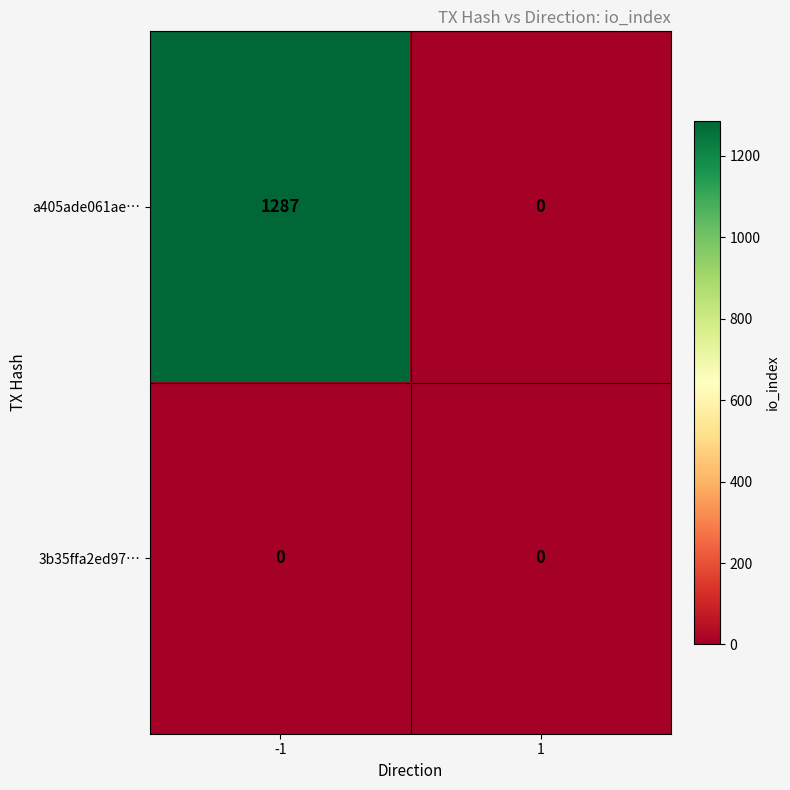

Which series has the largest range (max minus min)?

a405ade061ae…